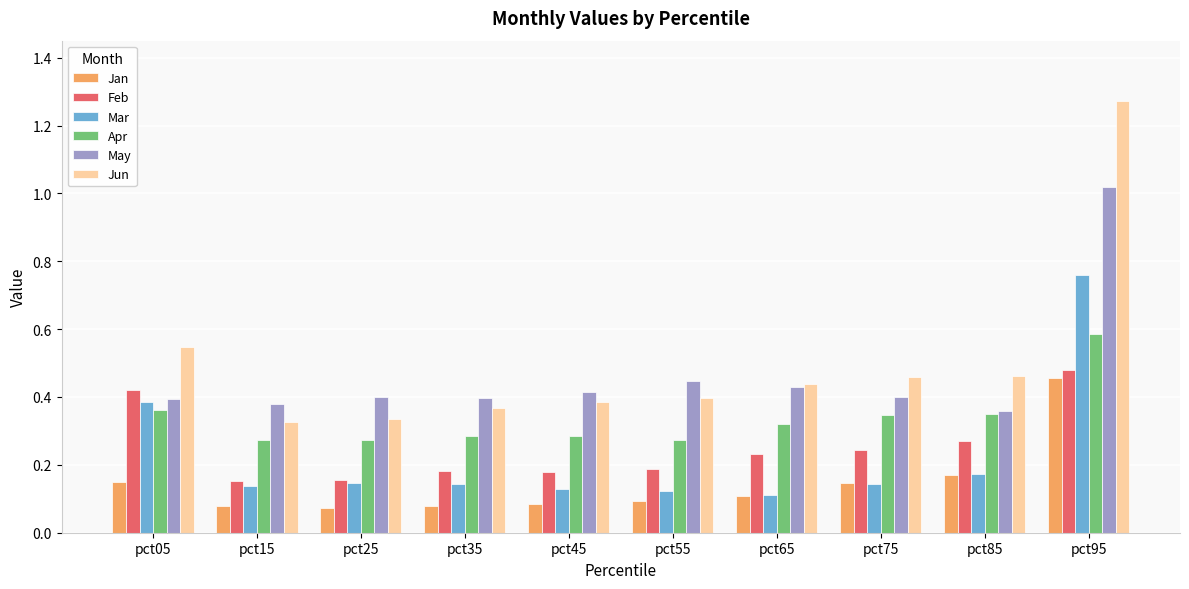

Which category has the highest value in the May series?

pct95